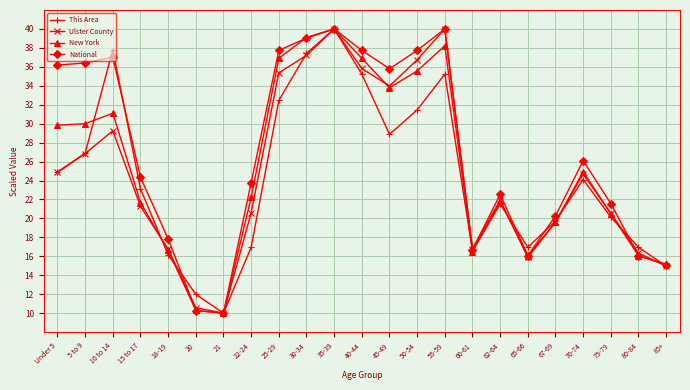

List the series in order of their overall mean, lowest first.

This Area, Ulster County, New York, National